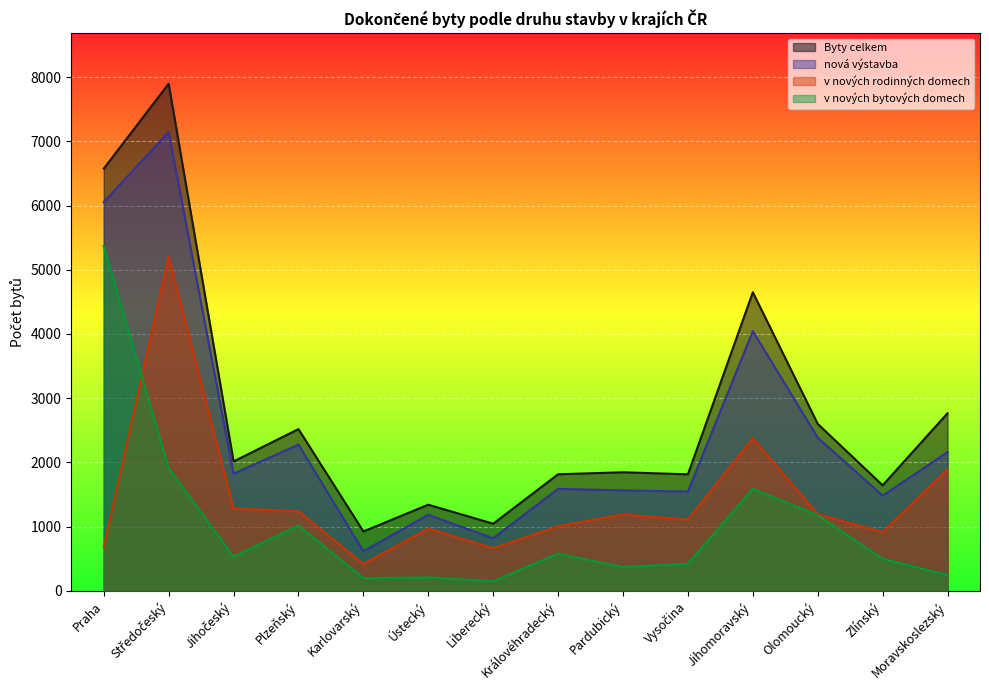

What value does the nová výstavba series have at Olomoucký, to the nearest 10?

2390